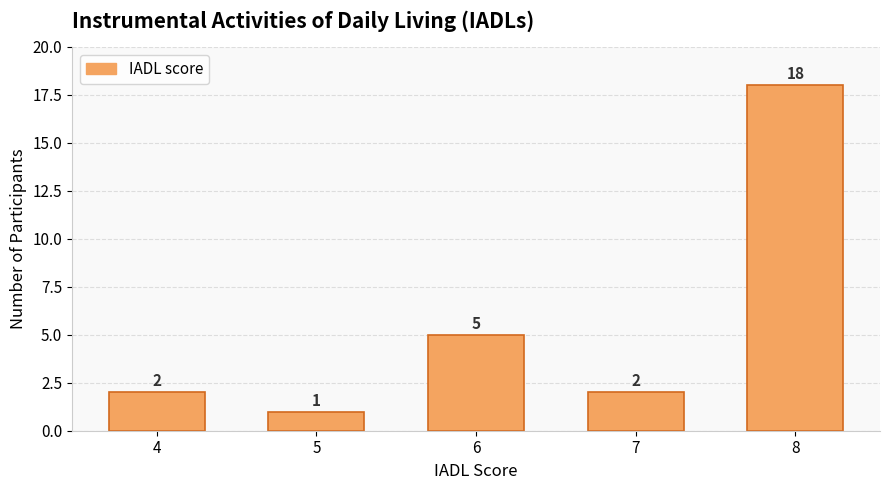

At which label is the value closest to 9?

6